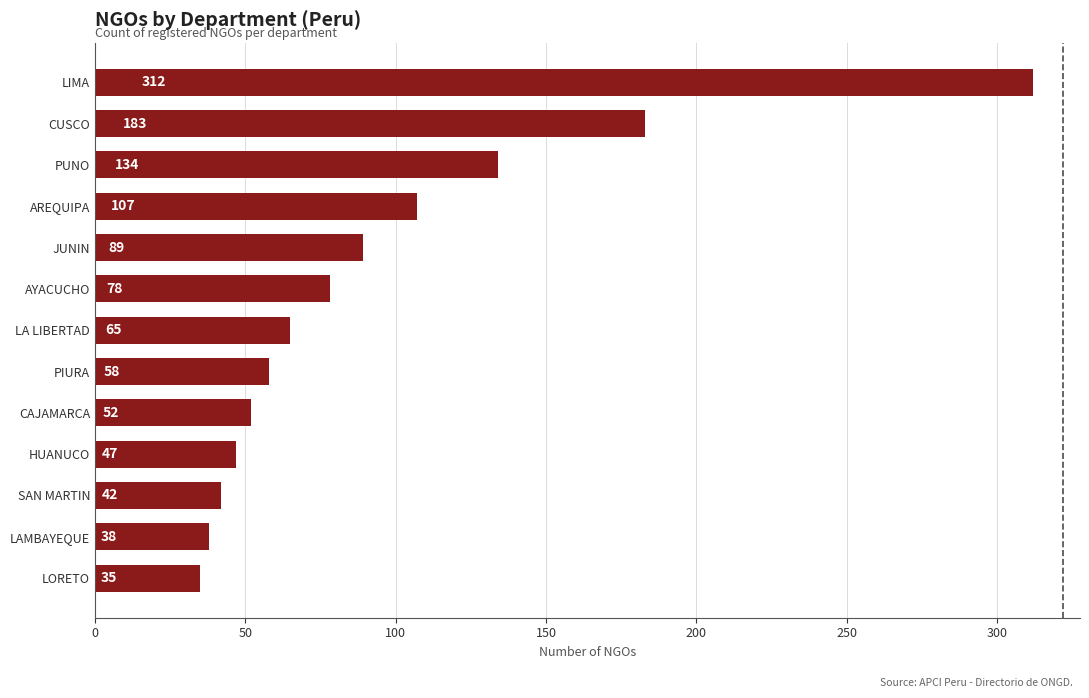

What is the average value?

95